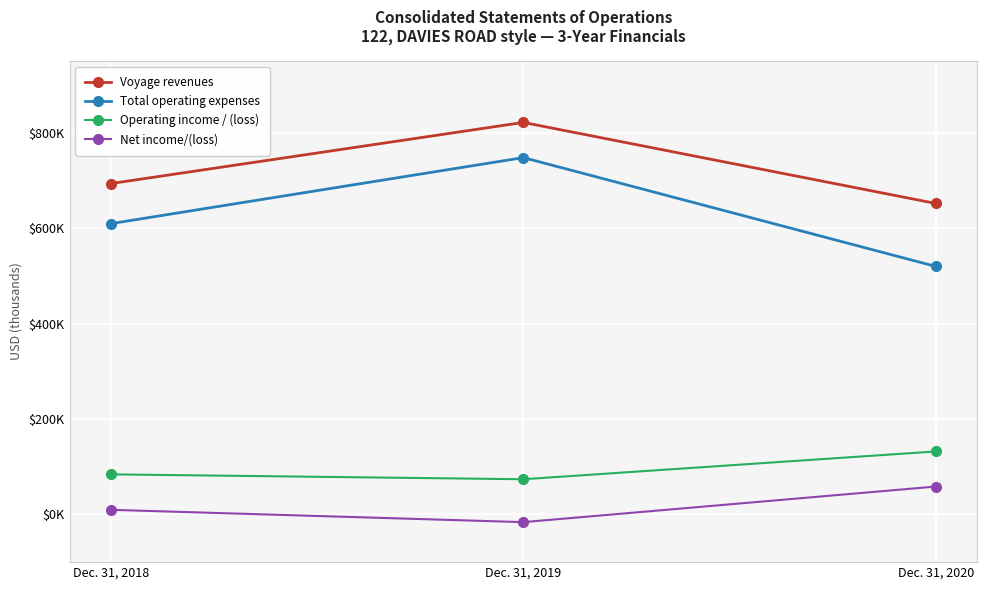

List the series in order of their peak value, highest first.

Voyage revenues, Total operating expenses, Operating income / (loss), Net income/(loss)